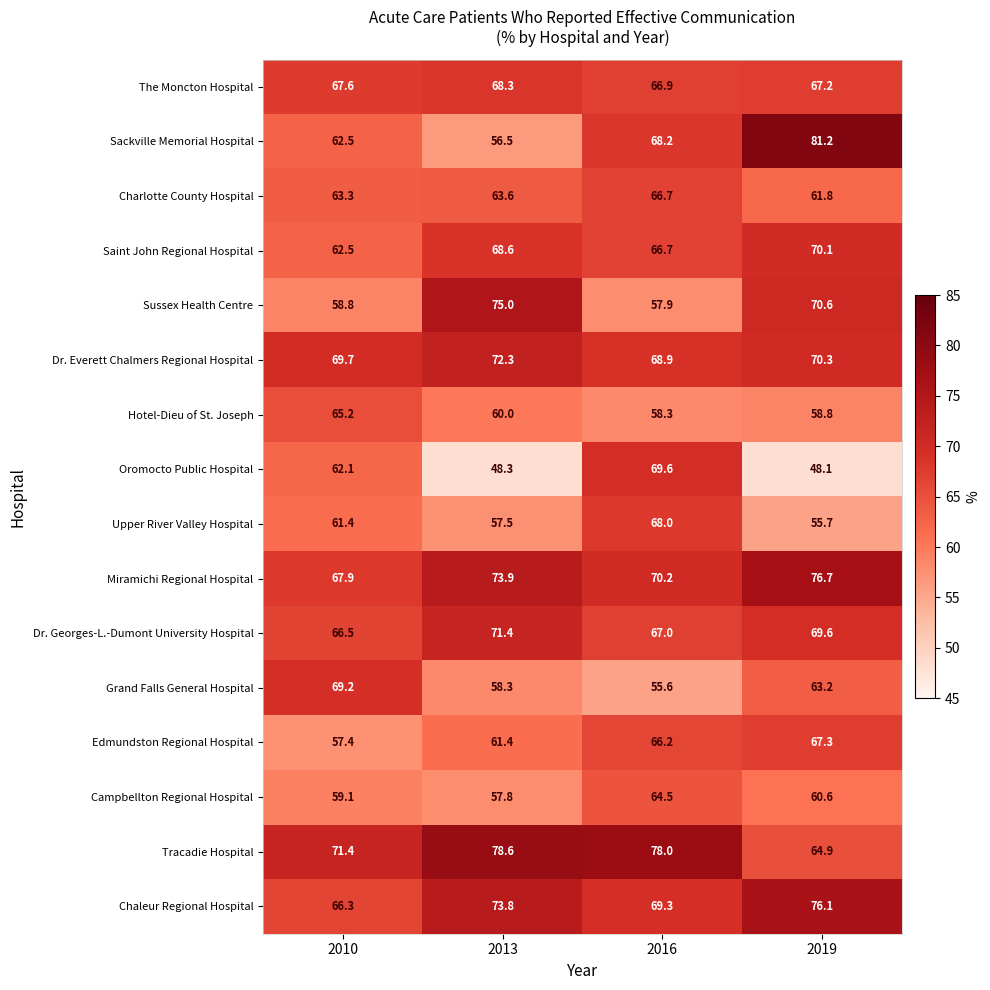

Which series has the largest total across all categories?

Tracadie Hospital